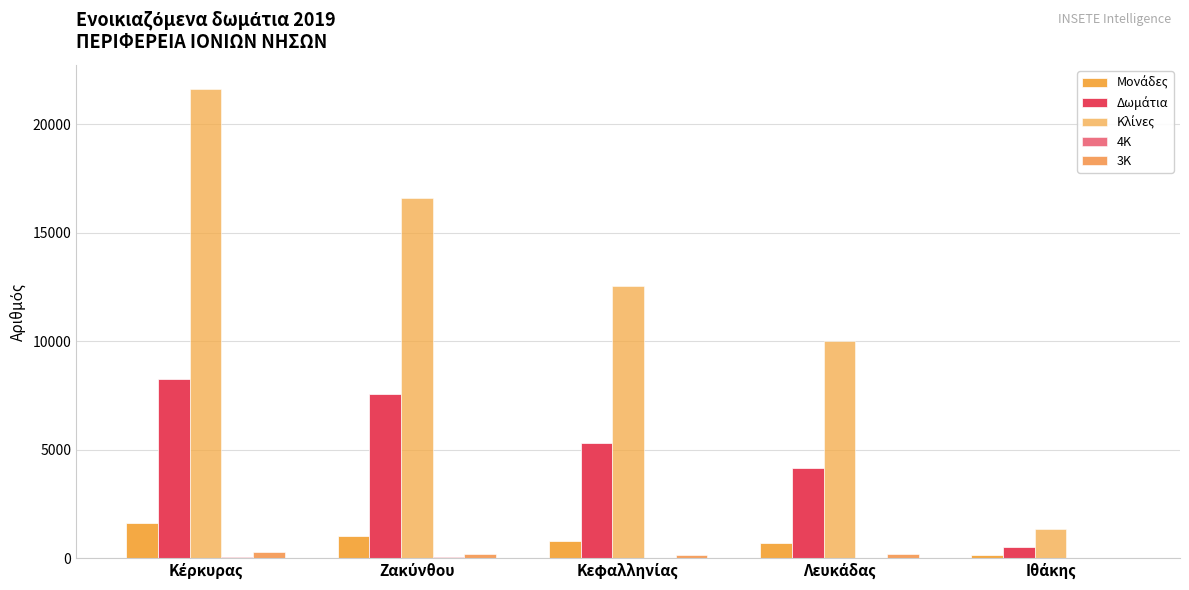

How many groups of bars are there?

5